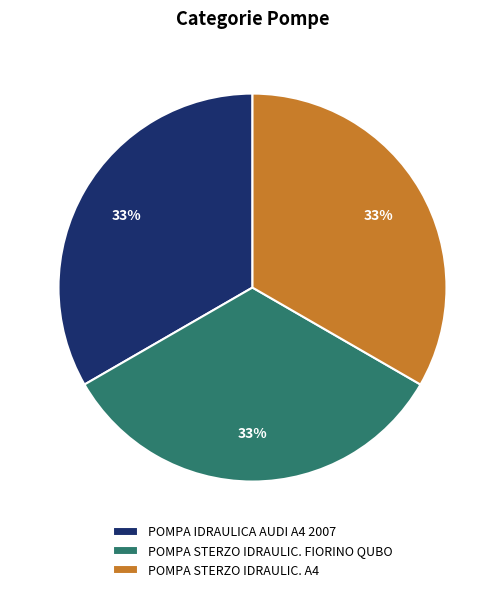

Is POMPA STERZO IDRAULIC. A4 the majority of the pie?

No